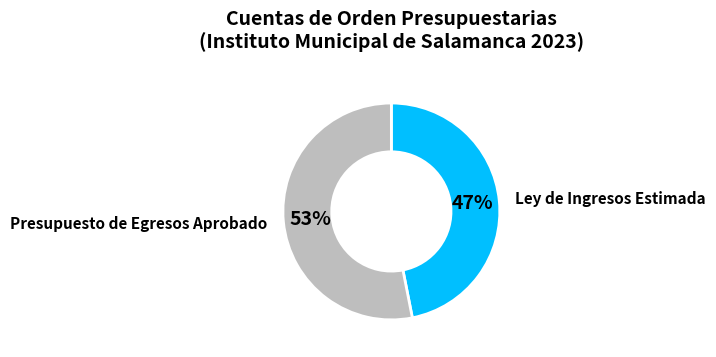

To the nearest percent, what percentage of the pie is Ley de Ingresos Estimada?

47%